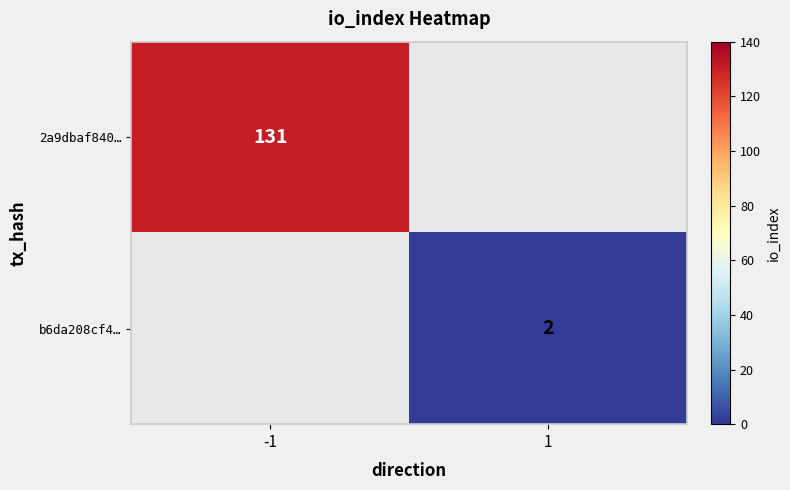

Is it true that 2a9dbaf840… equals 29 at -1?

False